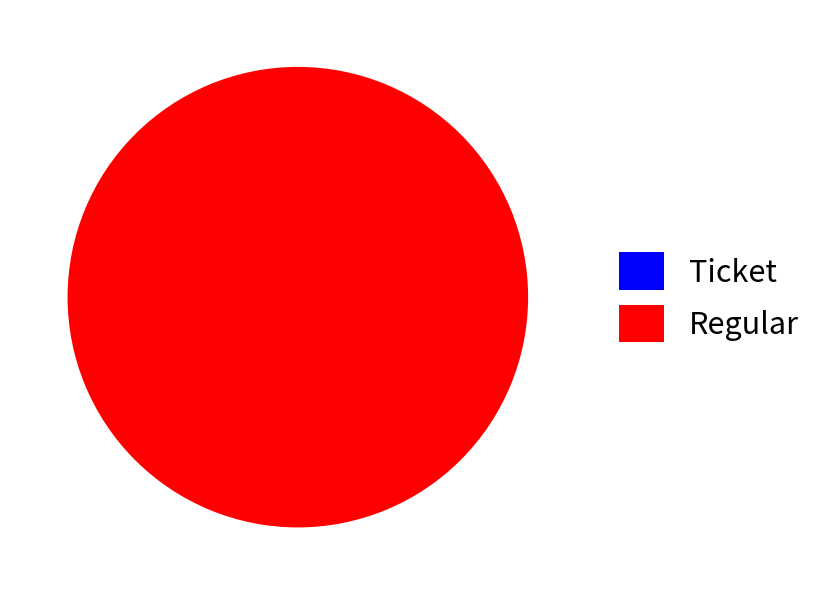

Between Regular and Ticket, which is larger?

Regular